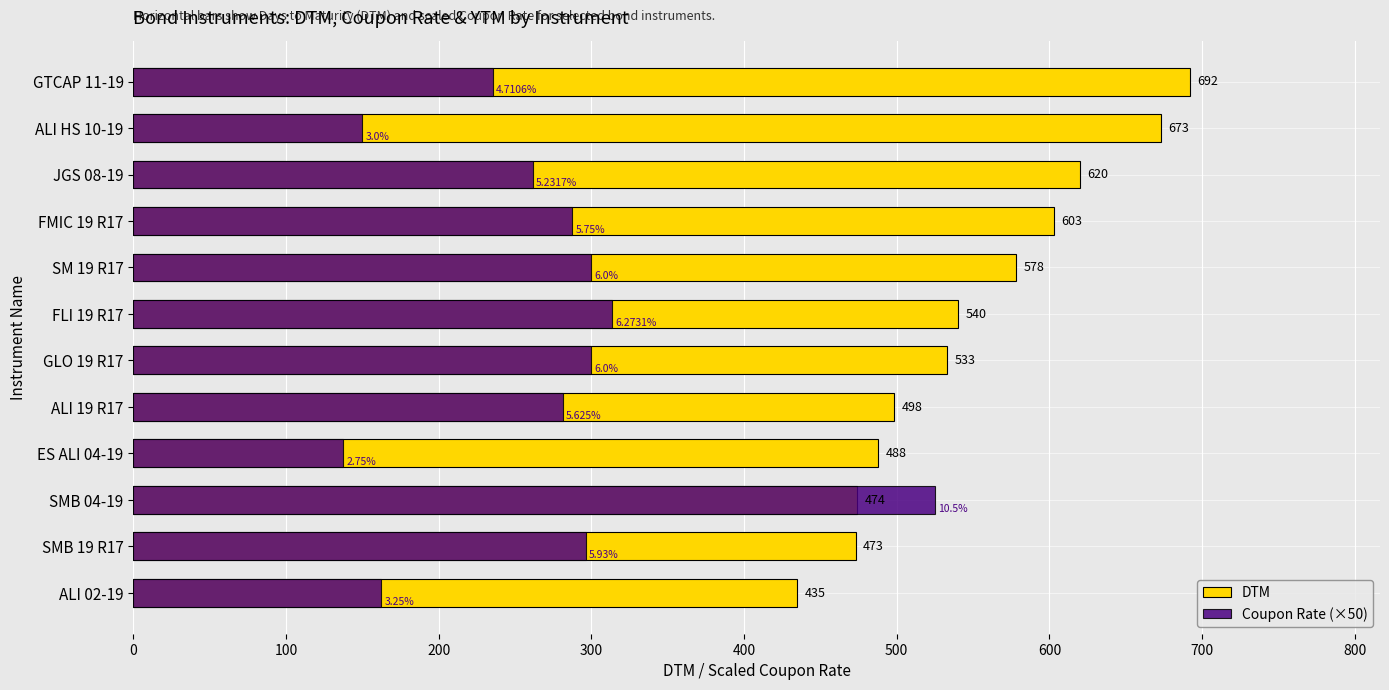

What is the difference between the second highest and minimum values in the DTM series?

238.0